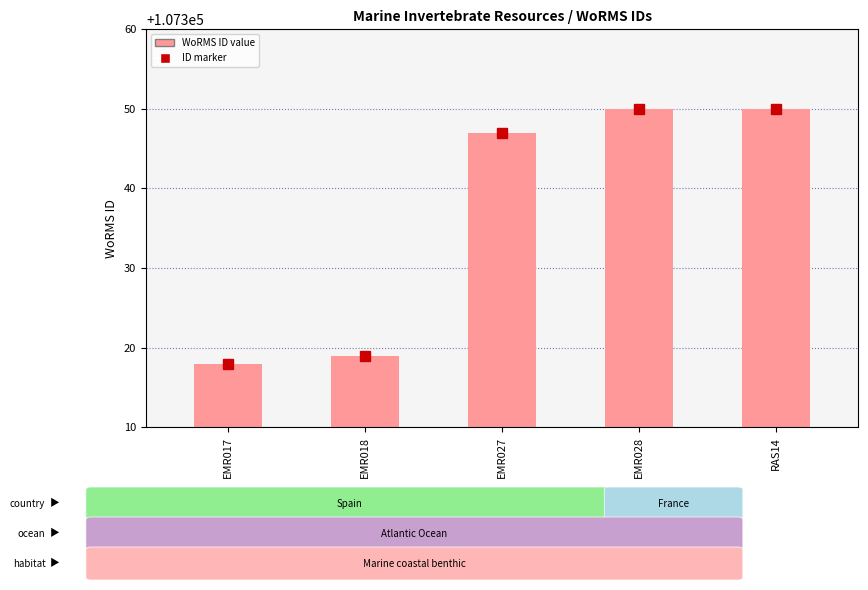

How many values are below 107347?

2